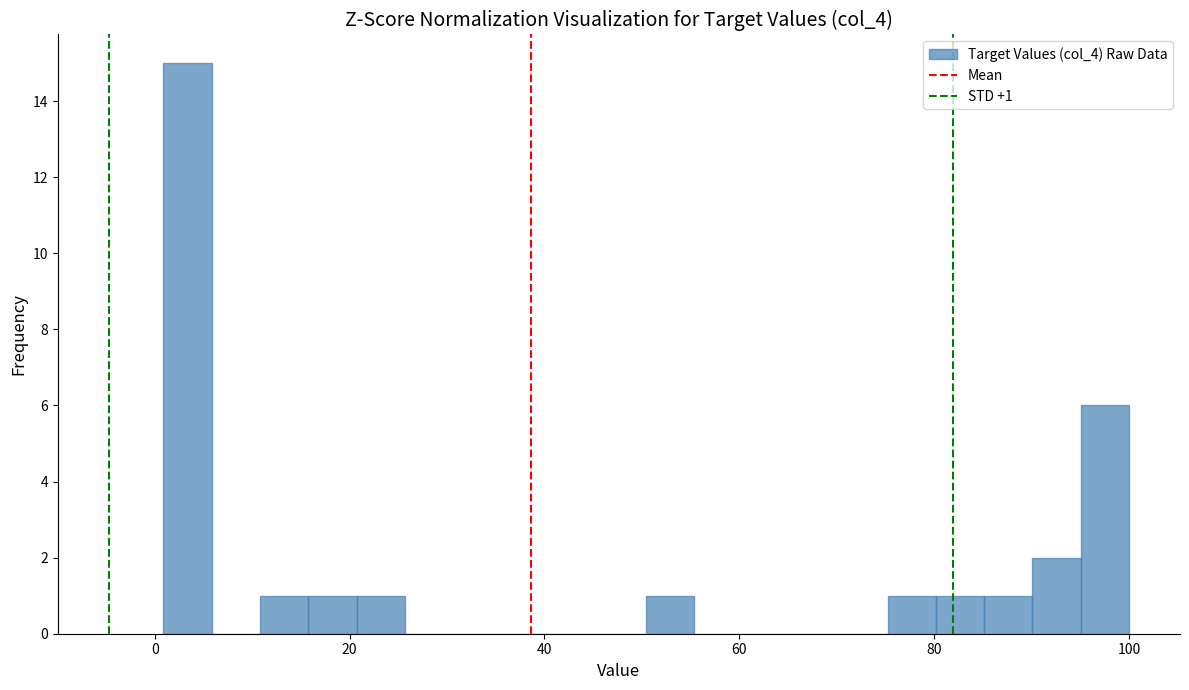

Around what value on the x-axis is the tallest bar? Give the approximate position of its centre, as read against the axis.

4